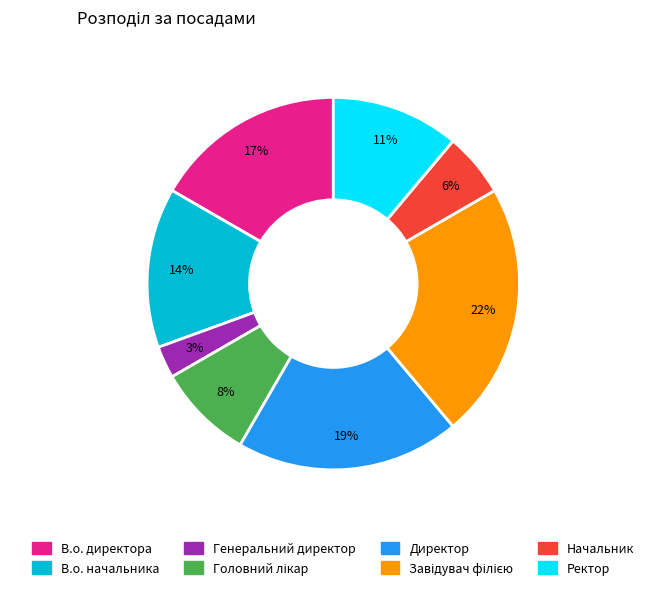

Is there a majority slice in this chart?

No